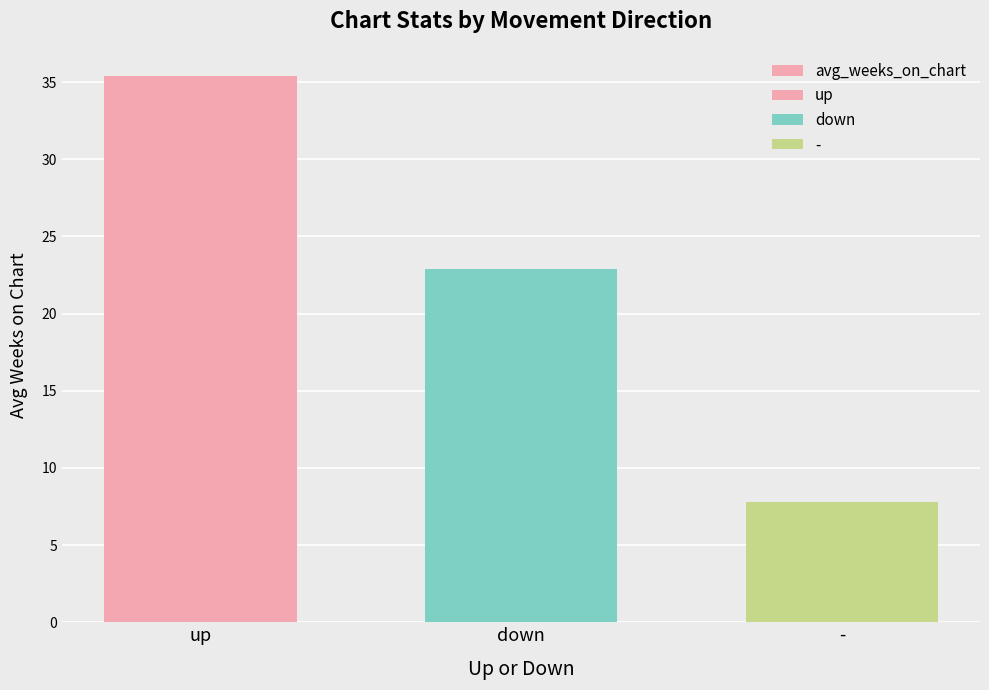

What is the difference between the maximum and minimum values?

27.6